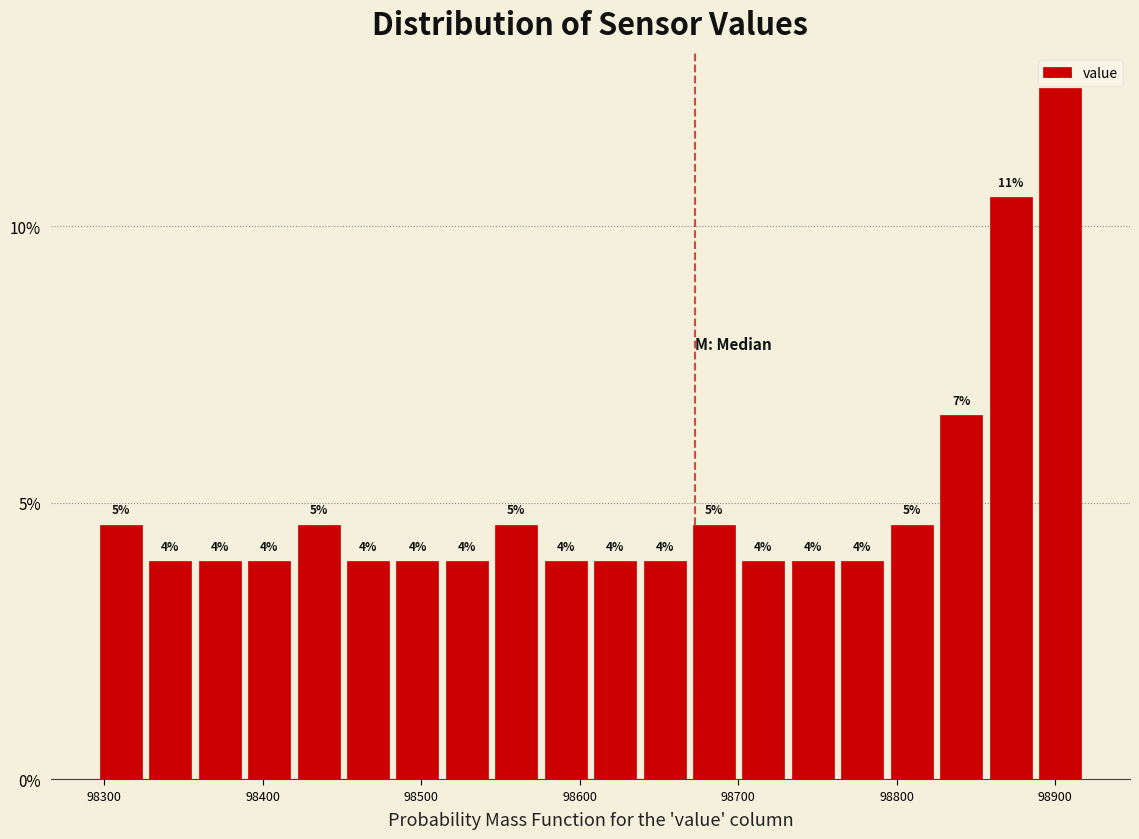

Around what value on the x-axis is the tallest bar? Give the approximate position of its centre, as read against the axis.

98900